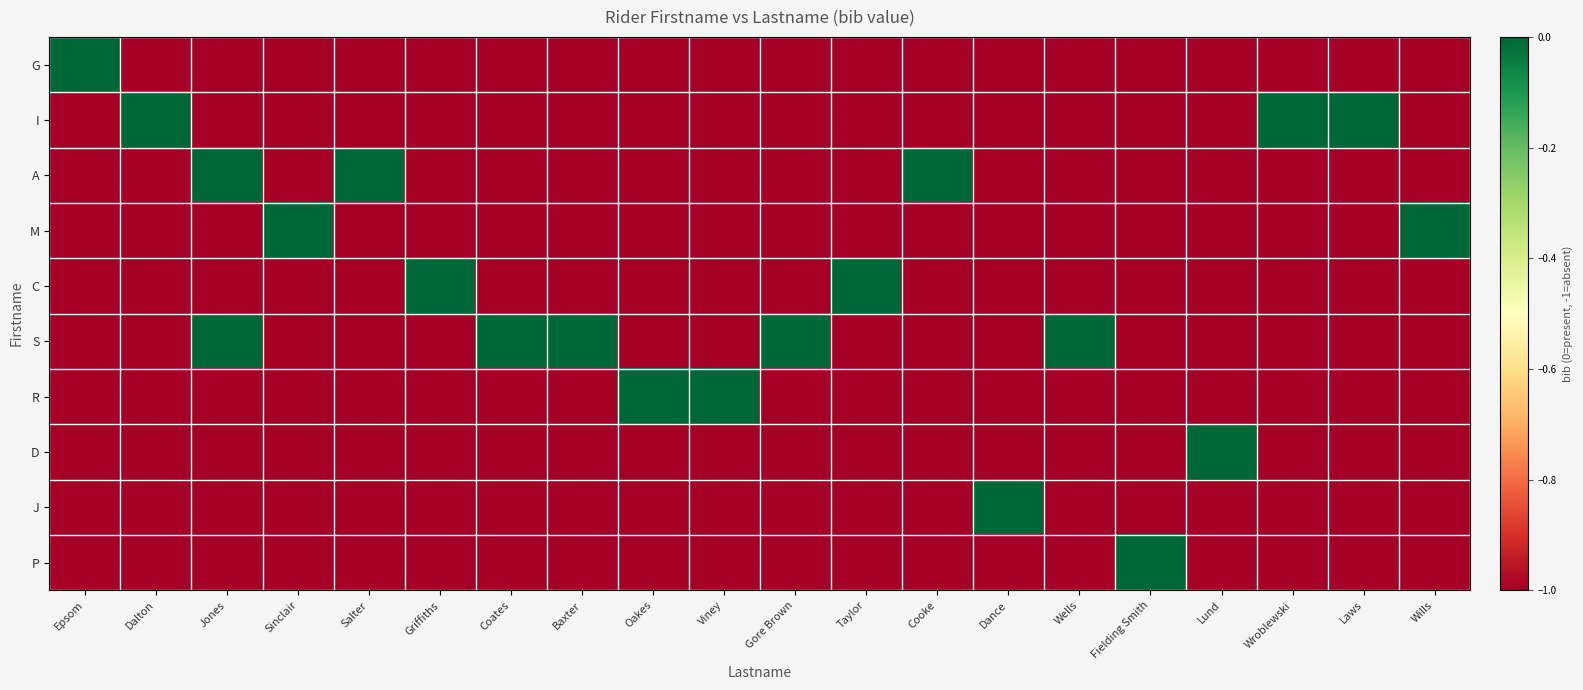

Reading left to right, list all the values displayed in this chart.

G: Epsom=0	Dalton=-1	Jones=-1	Sinclair=-1	Salter=-1	Griffiths=-1	Coates=-1	Baxter=-1	Oakes=-1	Viney=-1	Gore Brown=-1	Taylor=-1	Cooke=-1	Dance=-1	Wells=-1	Fielding Smith=-1	Lund=-1	Wroblewski=-1	Laws=-1	Wills=-1
I: Epsom=-1	Dalton=0	Jones=-1	Sinclair=-1	Salter=-1	Griffiths=-1	Coates=-1	Baxter=-1	Oakes=-1	Viney=-1	Gore Brown=-1	Taylor=-1	Cooke=-1	Dance=-1	Wells=-1	Fielding Smith=-1	Lund=-1	Wroblewski=0	Laws=0	Wills=-1
A: Epsom=-1	Dalton=-1	Jones=0	Sinclair=-1	Salter=0	Griffiths=-1	Coates=-1	Baxter=-1	Oakes=-1	Viney=-1	Gore Brown=-1	Taylor=-1	Cooke=0	Dance=-1	Wells=-1	Fielding Smith=-1	Lund=-1	Wroblewski=-1	Laws=-1	Wills=-1
M: Epsom=-1	Dalton=-1	Jones=-1	Sinclair=0	Salter=-1	Griffiths=-1	Coates=-1	Baxter=-1	Oakes=-1	Viney=-1	Gore Brown=-1	Taylor=-1	Cooke=-1	Dance=-1	Wells=-1	Fielding Smith=-1	Lund=-1	Wroblewski=-1	Laws=-1	Wills=0
C: Epsom=-1	Dalton=-1	Jones=-1	Sinclair=-1	Salter=-1	Griffiths=0	Coates=-1	Baxter=-1	Oakes=-1	Viney=-1	Gore Brown=-1	Taylor=0	Cooke=-1	Dance=-1	Wells=-1	Fielding Smith=-1	Lund=-1	Wroblewski=-1	Laws=-1	Wills=-1
S: Epsom=-1	Dalton=-1	Jones=0	Sinclair=-1	Salter=-1	Griffiths=-1	Coates=0	Baxter=0	Oakes=-1	Viney=-1	Gore Brown=0	Taylor=-1	Cooke=-1	Dance=-1	Wells=0	Fielding Smith=-1	Lund=-1	Wroblewski=-1	Laws=-1	Wills=-1
R: Epsom=-1	Dalton=-1	Jones=-1	Sinclair=-1	Salter=-1	Griffiths=-1	Coates=-1	Baxter=-1	Oakes=0	Viney=0	Gore Brown=-1	Taylor=-1	Cooke=-1	Dance=-1	Wells=-1	Fielding Smith=-1	Lund=-1	Wroblewski=-1	Laws=-1	Wills=-1
D: Epsom=-1	Dalton=-1	Jones=-1	Sinclair=-1	Salter=-1	Griffiths=-1	Coates=-1	Baxter=-1	Oakes=-1	Viney=-1	Gore Brown=-1	Taylor=-1	Cooke=-1	Dance=-1	Wells=-1	Fielding Smith=-1	Lund=0	Wroblewski=-1	Laws=-1	Wills=-1
J: Epsom=-1	Dalton=-1	Jones=-1	Sinclair=-1	Salter=-1	Griffiths=-1	Coates=-1	Baxter=-1	Oakes=-1	Viney=-1	Gore Brown=-1	Taylor=-1	Cooke=-1	Dance=0	Wells=-1	Fielding Smith=-1	Lund=-1	Wroblewski=-1	Laws=-1	Wills=-1
P: Epsom=-1	Dalton=-1	Jones=-1	Sinclair=-1	Salter=-1	Griffiths=-1	Coates=-1	Baxter=-1	Oakes=-1	Viney=-1	Gore Brown=-1	Taylor=-1	Cooke=-1	Dance=-1	Wells=-1	Fielding Smith=0	Lund=-1	Wroblewski=-1	Laws=-1	Wills=-1